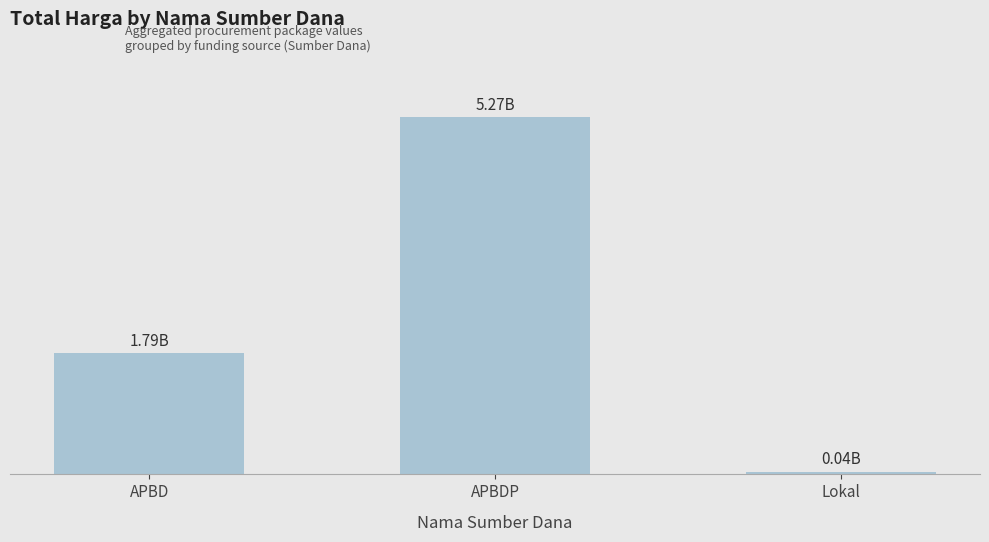

Reading right to left, list all the values displayed in this chart.

38075000	5266388740	1788106245